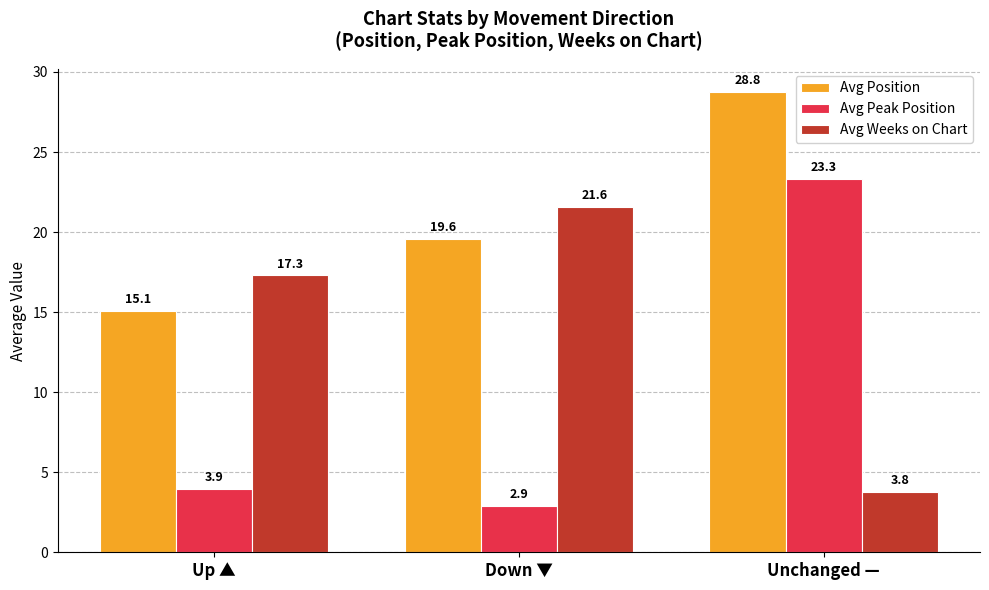

Is it true that Avg Weeks on Chart equals 21.6 at Down ▼?

True